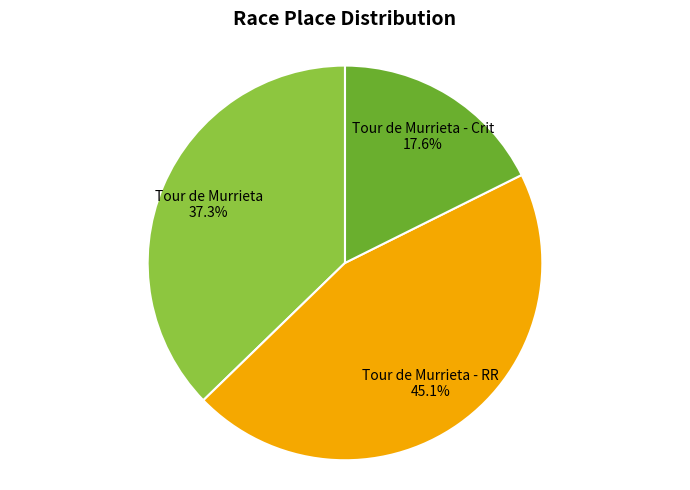

Count the number of slices in the pie.

3